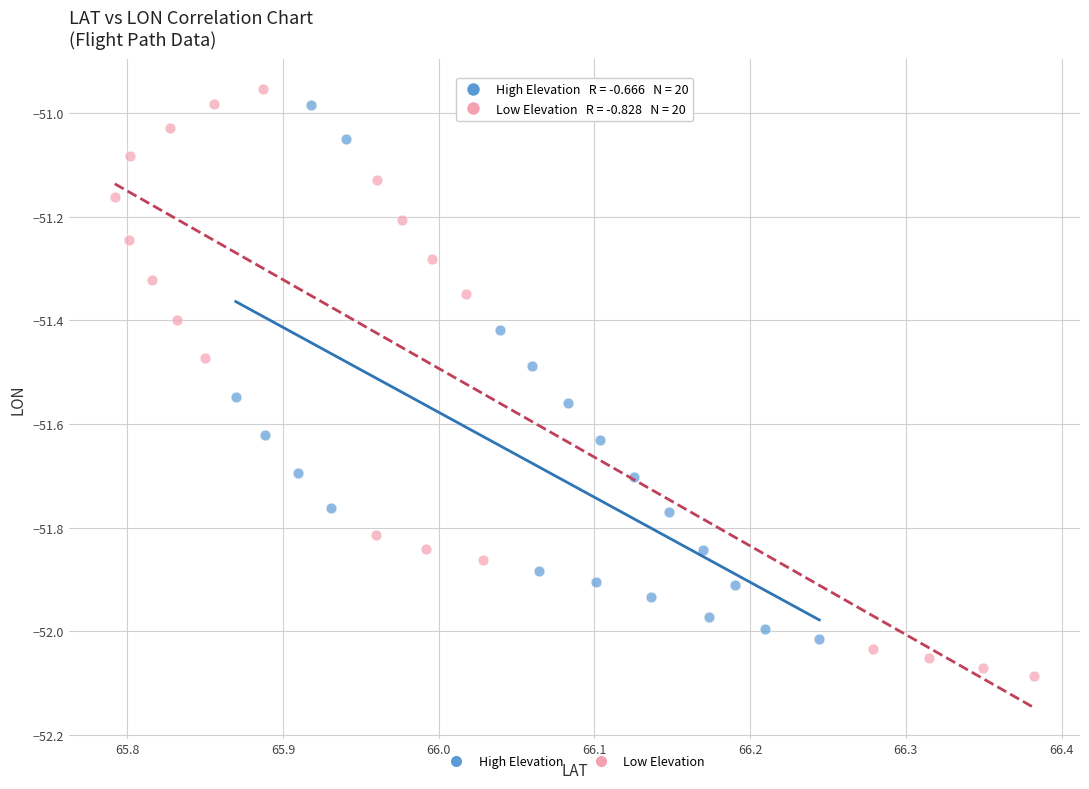

Which series contains the highest Y value?

Low Elevation